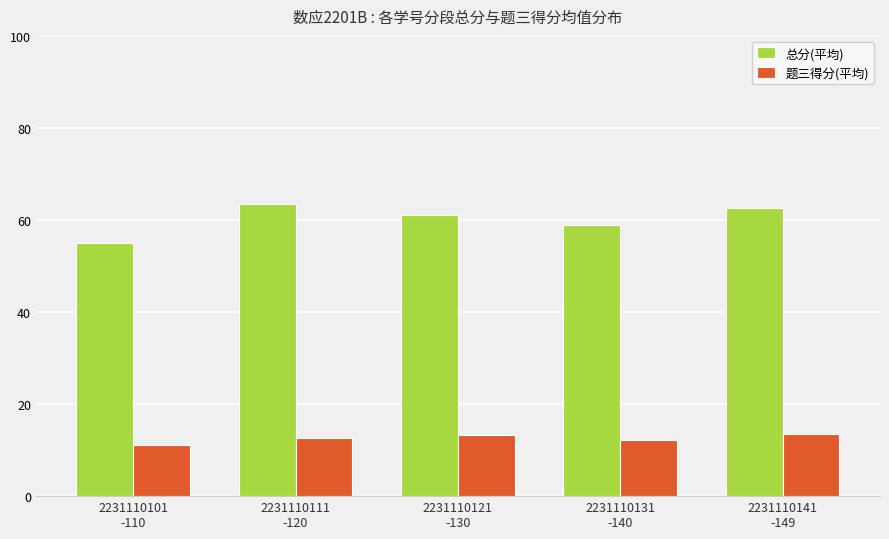

What value does the 题三得分(平均) series have at 2231110141
-149?

13.5